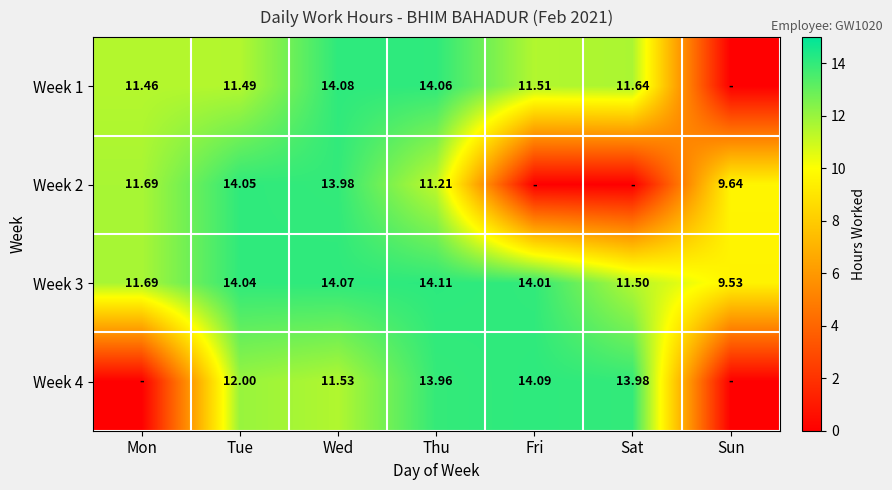

Is it true that Week 4 equals 14.0 at Thu?

True